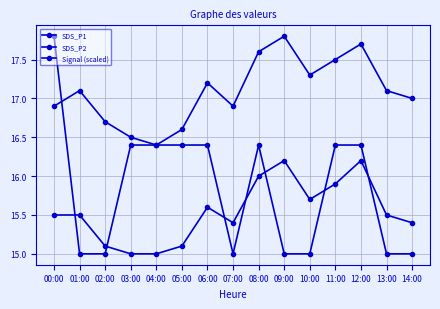

How many data points does each series have?

15